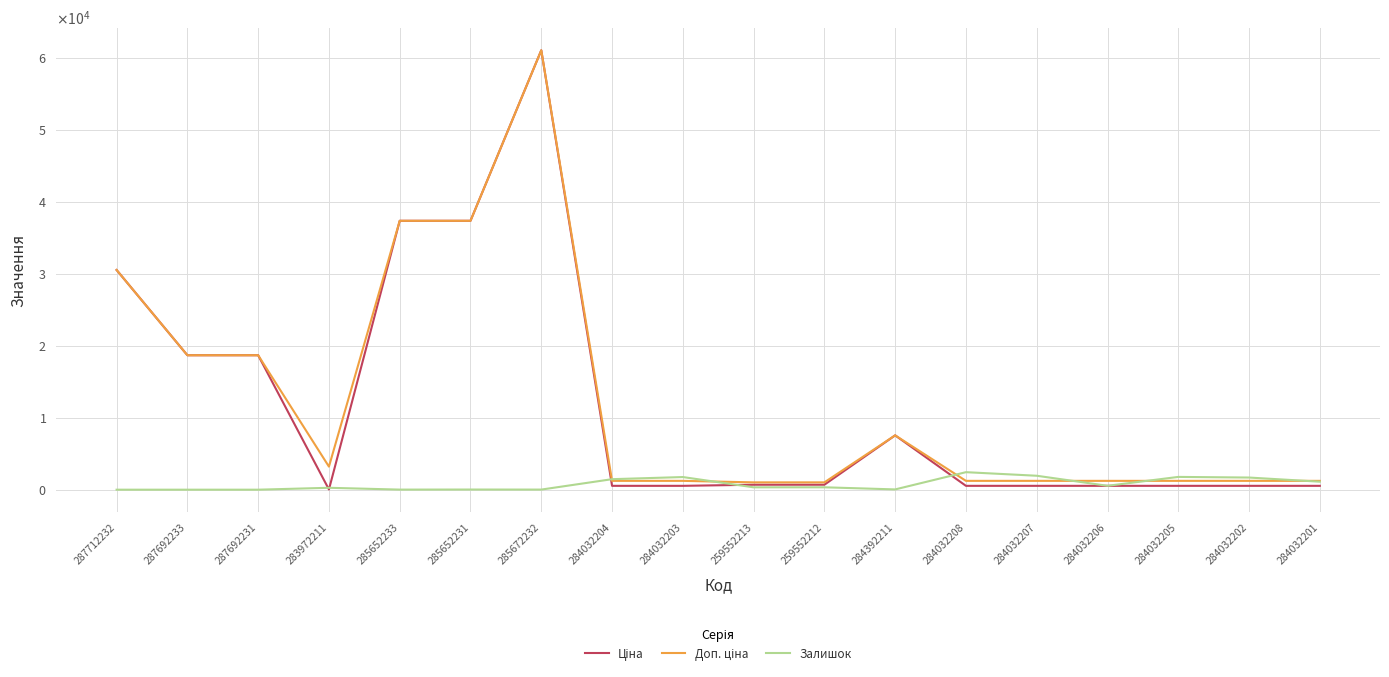

Reading left to right, list all the values displayed in this chart.

Ціна: 30512.3	18671.5	18671.5	32.0	37343.0	37343.0	61024.7	535.4	535.4	689.1	689.1	7545.9	535.4	535.4	535.4	535.4	535.4	535.4
Доп. ціна: 30512.3	18671.5	18671.5	3205.0	37343.0	37343.0	61024.7	1227.2	1227.2	1017.8	1017.8	7545.9	1227.2	1227.2	1227.2	1227.2	1227.2	1227.2
Залишок: 0.0	0.0	0.0	264.0	12.0	22.0	15.0	1460.0	1756.0	330.0	333.0	39.0	2433.0	1936.0	541.0	1775.0	1687.0	1111.0